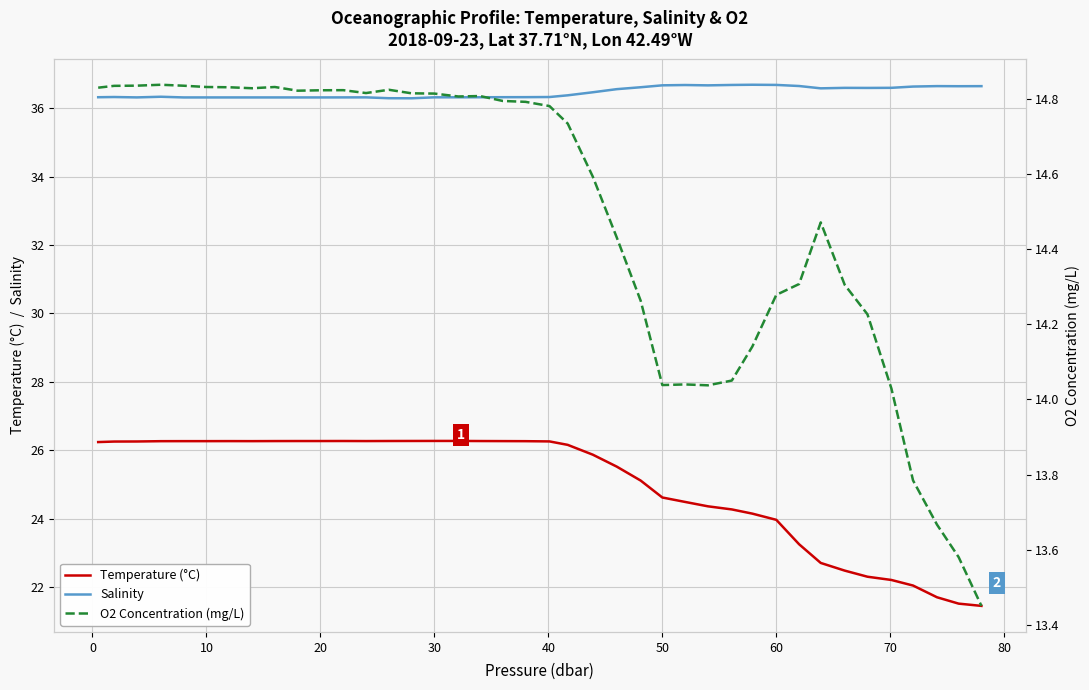

Reading right to left, what are all the values shown in this chart?

Temperature (°C): 21.4	21.5	21.7	22.0	22.2	22.3	22.5	22.7	23.3	24.0	24.1	24.3	24.4	24.5	24.6	25.1	25.5	25.9	26.2	26.3	26.3	26.3	26.3	26.3	26.3	26.3	26.3	26.3	26.3	26.3	26.3	26.3	26.3	26.3	26.3	26.3	26.3	26.3	26.3	26.2
Salinity: 36.6	36.6	36.6	36.6	36.6	36.6	36.6	36.6	36.7	36.7	36.7	36.7	36.7	36.7	36.7	36.6	36.6	36.5	36.4	36.3	36.3	36.3	36.3	36.3	36.3	36.3	36.3	36.3	36.3	36.3	36.3	36.3	36.3	36.3	36.3	36.3	36.3	36.3	36.3	36.3
O2 Concentration (mg/L): 13.5	13.6	13.7	13.8	14.0	14.2	14.3	14.5	14.3	14.3	14.1	14.1	14.0	14.0	14.0	14.3	14.4	14.6	14.7	14.8	14.8	14.8	14.8	14.8	14.8	14.8	14.8	14.8	14.8	14.8	14.8	14.8	14.8	14.8	14.8	14.8	14.8	14.8	14.8	14.8